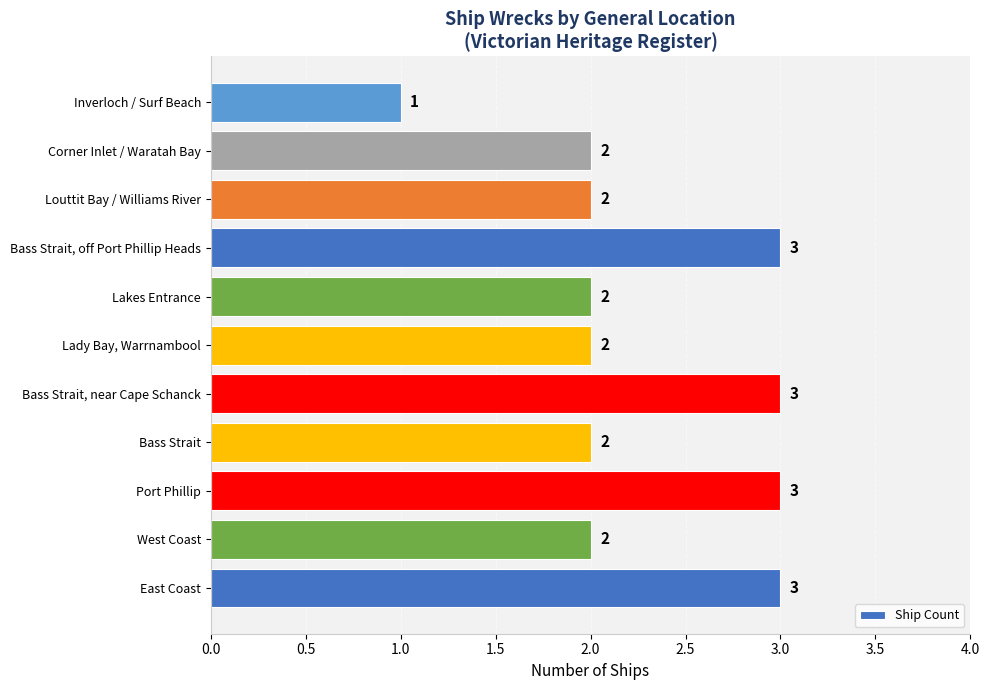

What is the greatest value displayed?

3